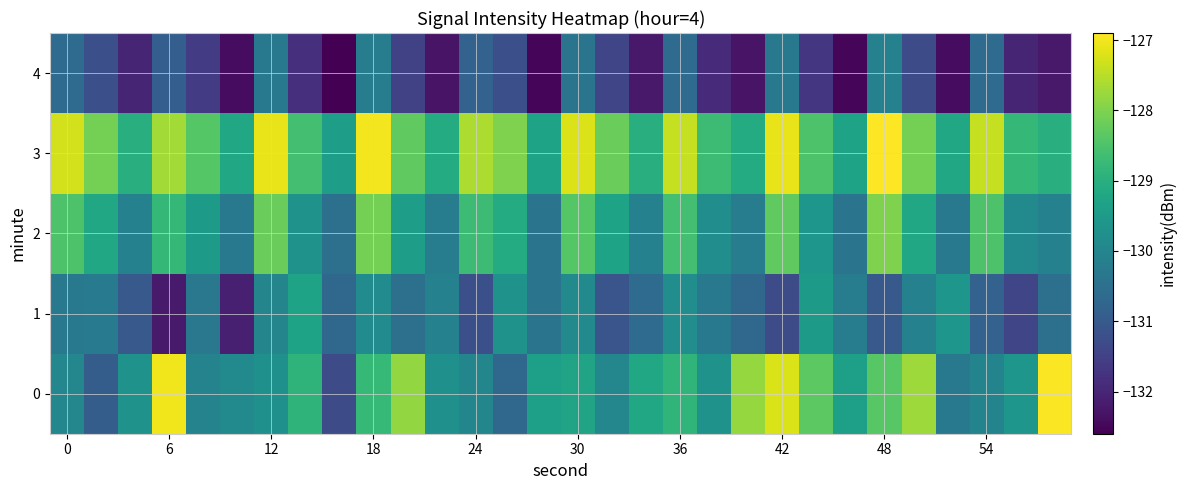

At how many categories does at least one series exceed -132?

30